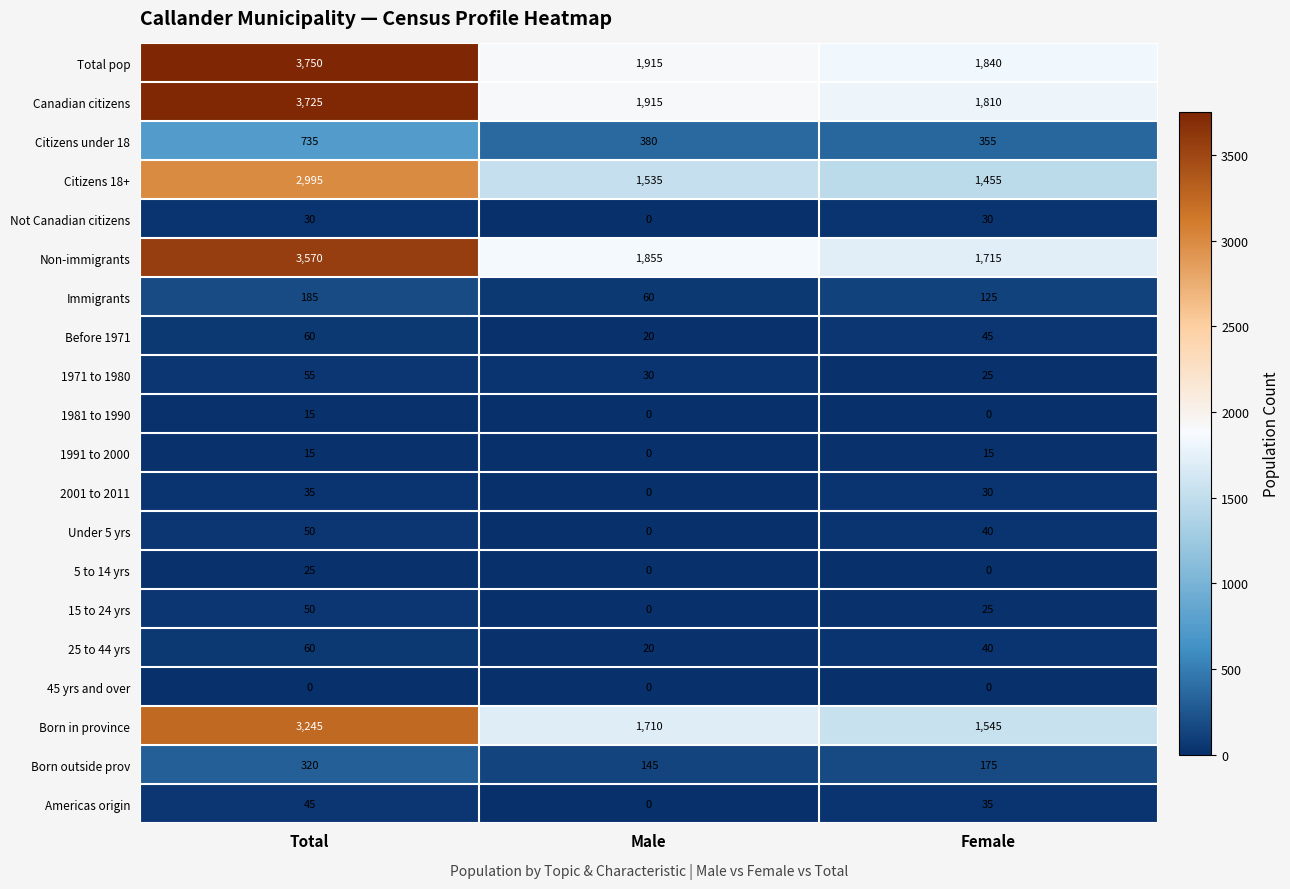

What is the difference between the maximum and second lowest values in the 2001 to 2011 series?

5